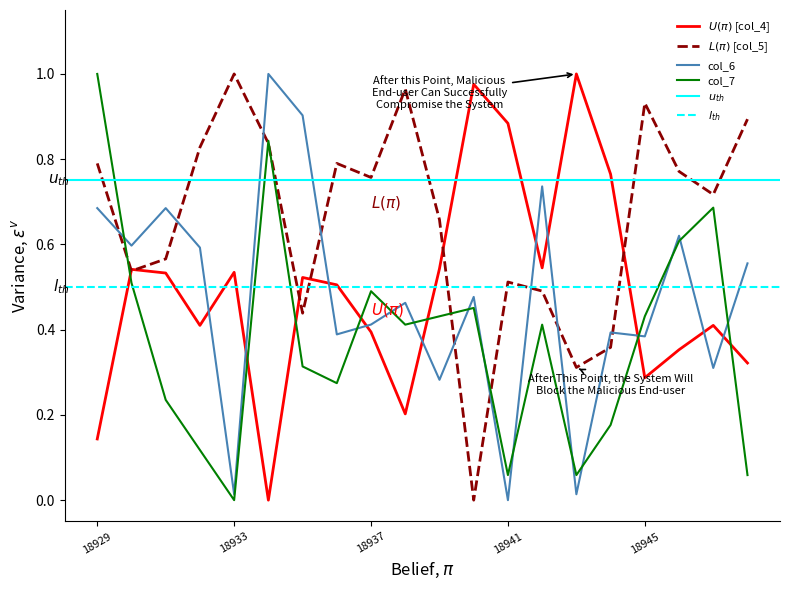

What is the sum of all col_7 values?

7.6